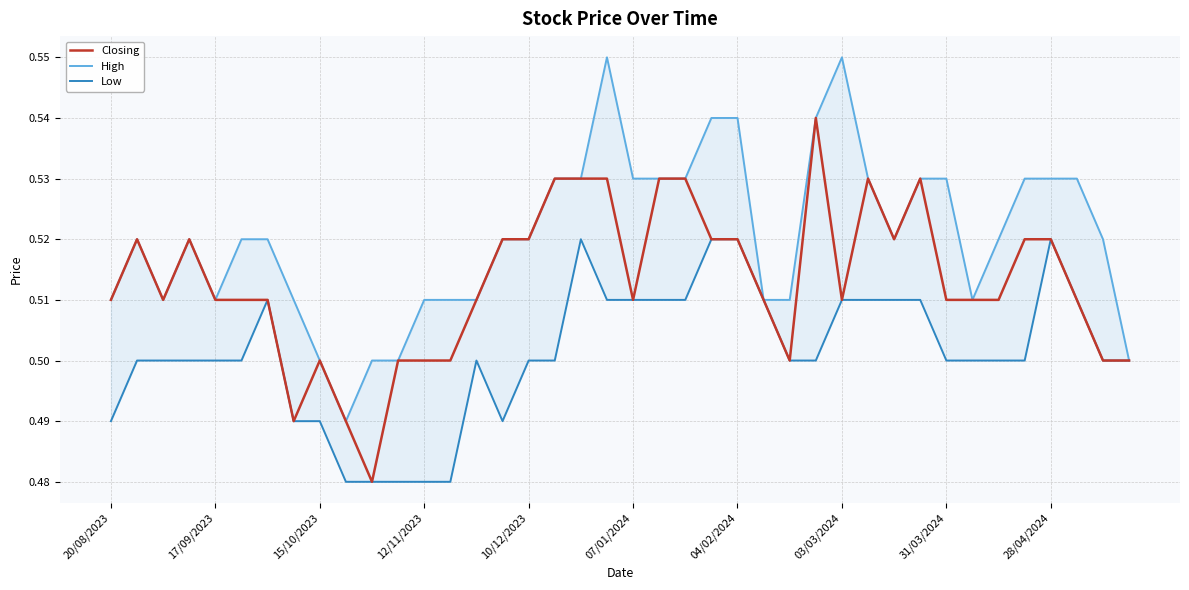

Which has a higher value, 34 or 39?

34